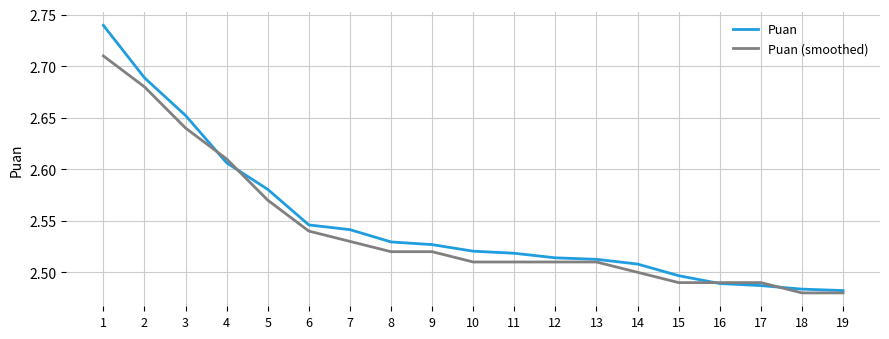

What is the sum of the Puan (smoothed) values at 2 and 17?

5.2